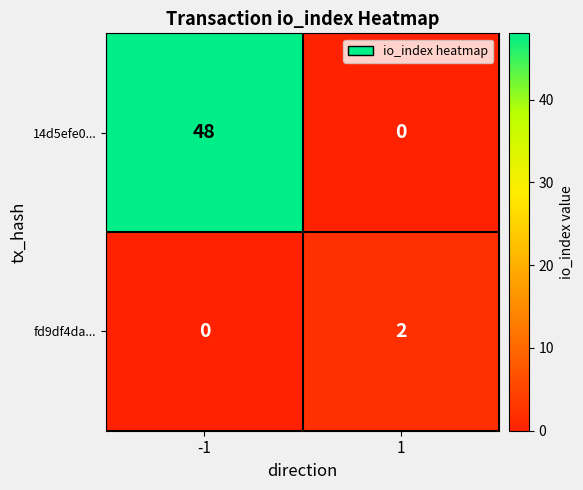

Which label corresponds to the largest value in the chart?

-1